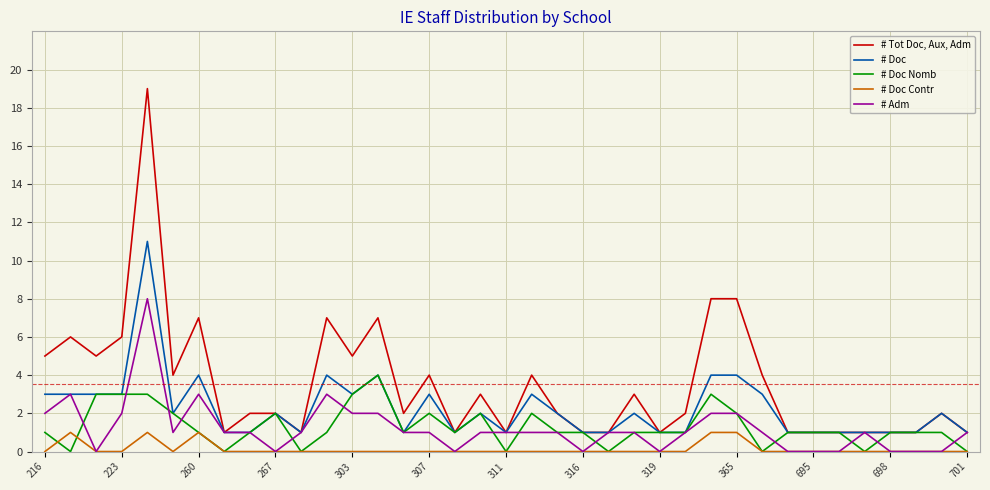

What is the greatest value displayed?

19